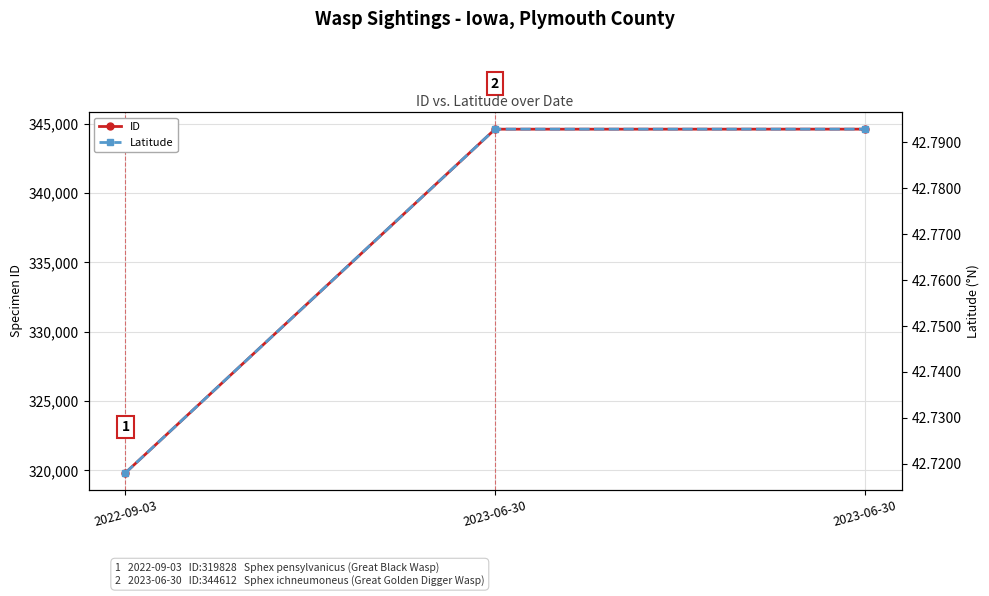

Reading left to right, list all the values displayed in this chart.

ID: 2022-09-03=319828.0	2023-06-30=344612.0	2023-06-30=344615.0
Latitude: 2022-09-03=42.7	2023-06-30=42.8	2023-06-30=42.8